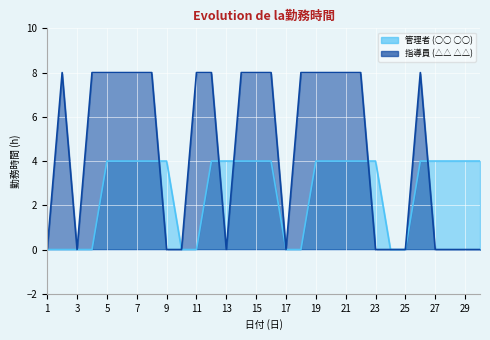

Which series changed the most between 6 and 24?

指導員 (△△ △△)